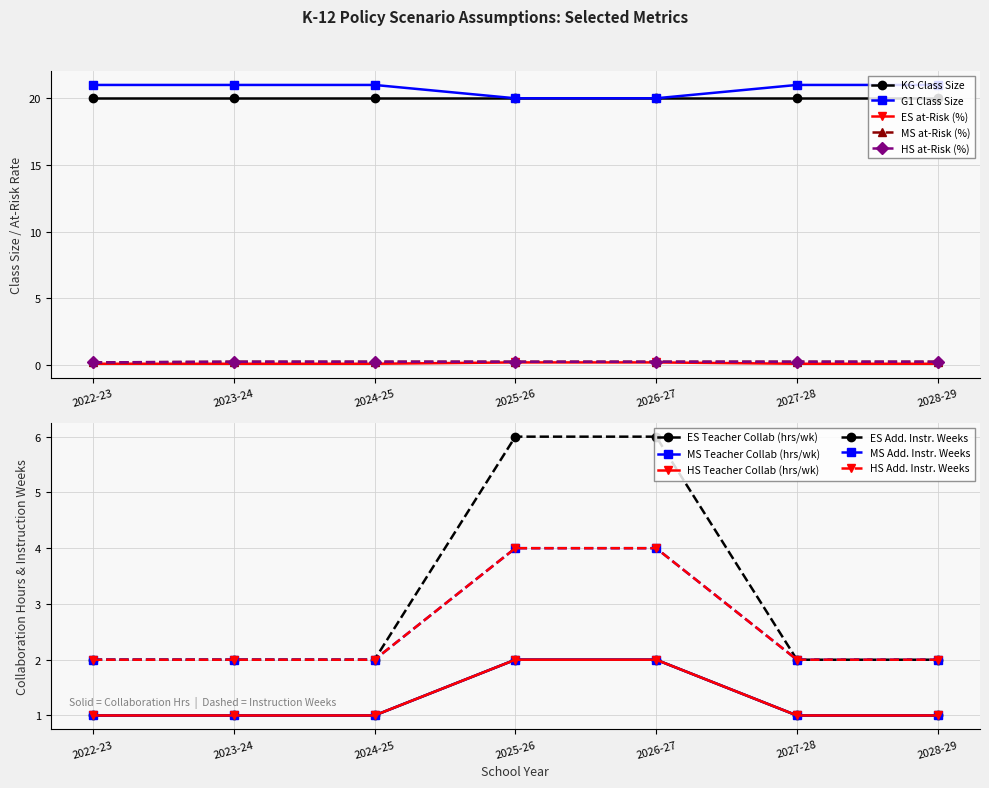

Which series has the largest total across all categories?

G1 Class Size